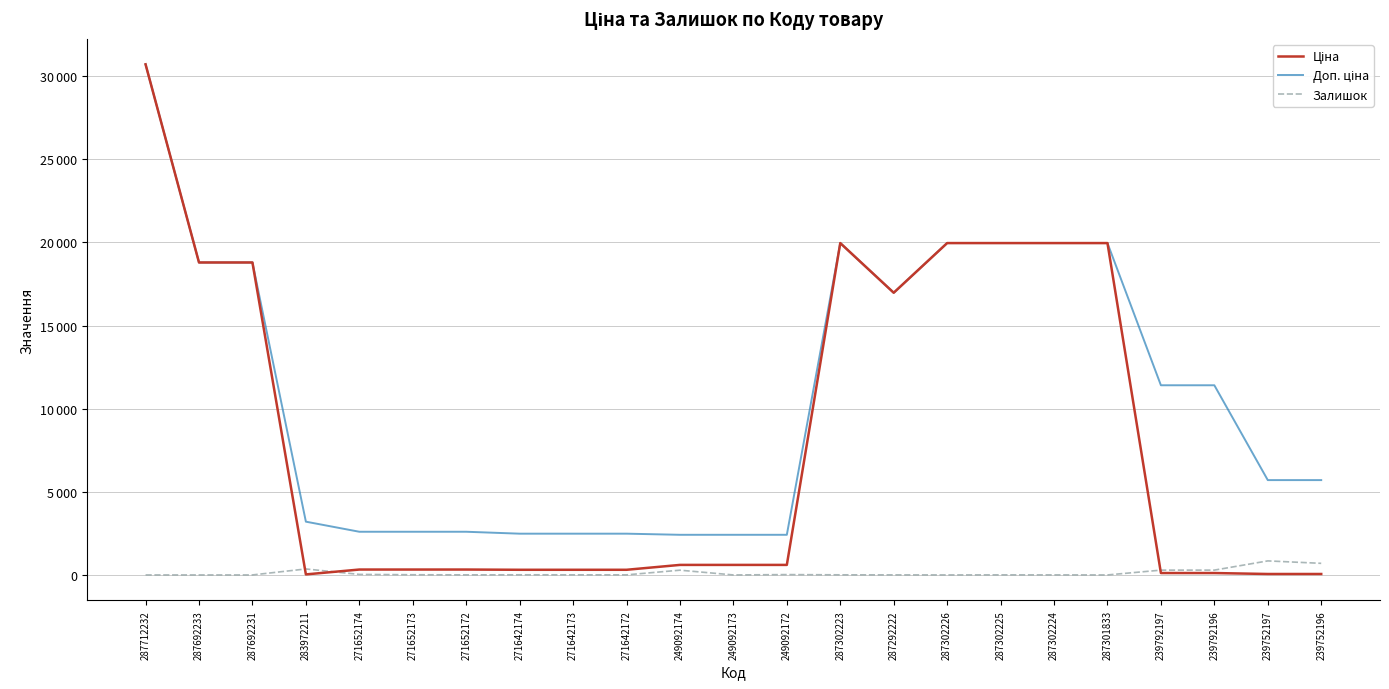

Reading left to right, list all the values displayed in this chart.

Ціна: 287712232=30717.1	287692233=18796.8	287692231=18796.8	283972211=32.0	271652174=324.8	271652173=324.8	271652172=324.8	271642174=310.3	271642173=310.3	271642172=310.3	249092174=603.7	249092173=603.7	249092172=603.7	287302223=19964.2	287292222=16976.3	287302226=19964.2	287302225=19964.2	287302224=19964.2	287301833=19964.2	239792197=114.1	239792196=114.1	239752197=57.0	239752196=57.0
Доп. ціна: 287712232=30717.1	287692233=18796.8	287692231=18796.8	283972211=3205.0	271652174=2598.3	271652173=2598.3	271652172=2598.3	271642174=2482.4	271642173=2482.4	271642172=2482.4	249092174=2414.8	249092173=2414.8	249092172=2414.8	287302223=19964.2	287292222=16976.3	287302226=19964.2	287302225=19964.2	287302224=19964.2	287301833=19964.2	239792197=11410.0	239792196=11410.0	239752197=5705.0	239752196=5705.0
Залишок: 287712232=0.0	287692233=0.0	287692231=0.0	283972211=360.0	271652174=32.0	271652173=12.0	271652172=5.0	271642174=9.0	271642173=7.0	271642172=5.0	249092174=286.0	249092173=0.0	249092172=21.0	287302223=7.0	287292222=4.0	287302226=1.0	287302225=5.0	287302224=3.0	287301833=0.0	239792197=289.0	239792196=290.0	239752197=845.0	239752196=698.0